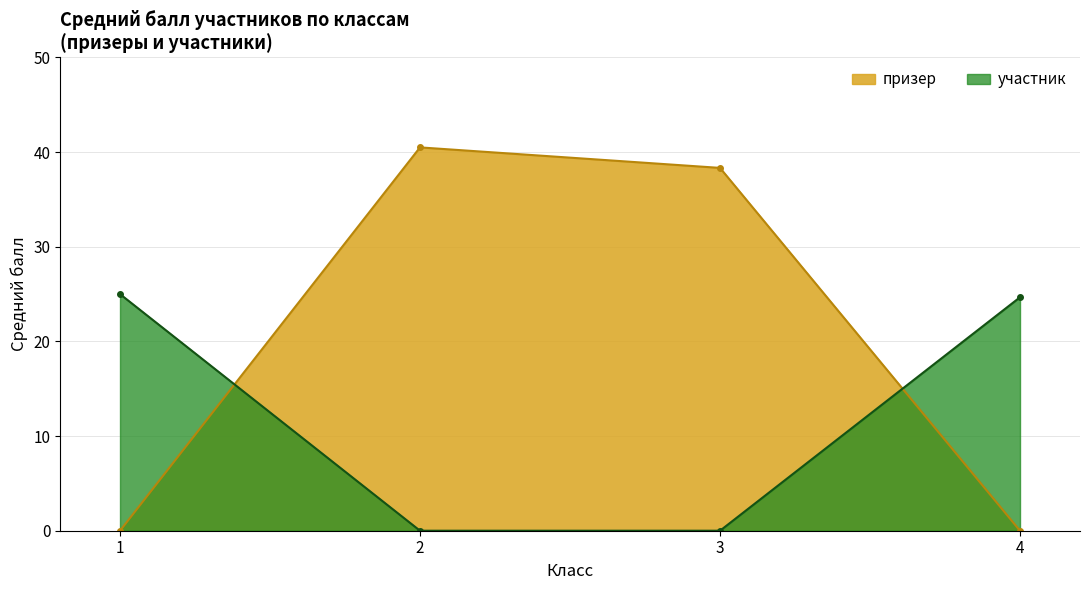

What is the spread (max minus min) of values at 4?

24.7